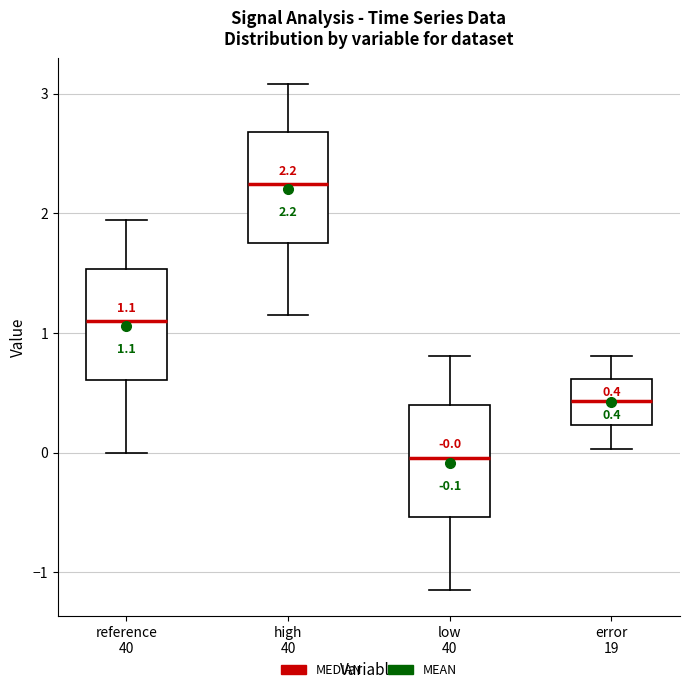

Which box's median line is the highest?

high 40